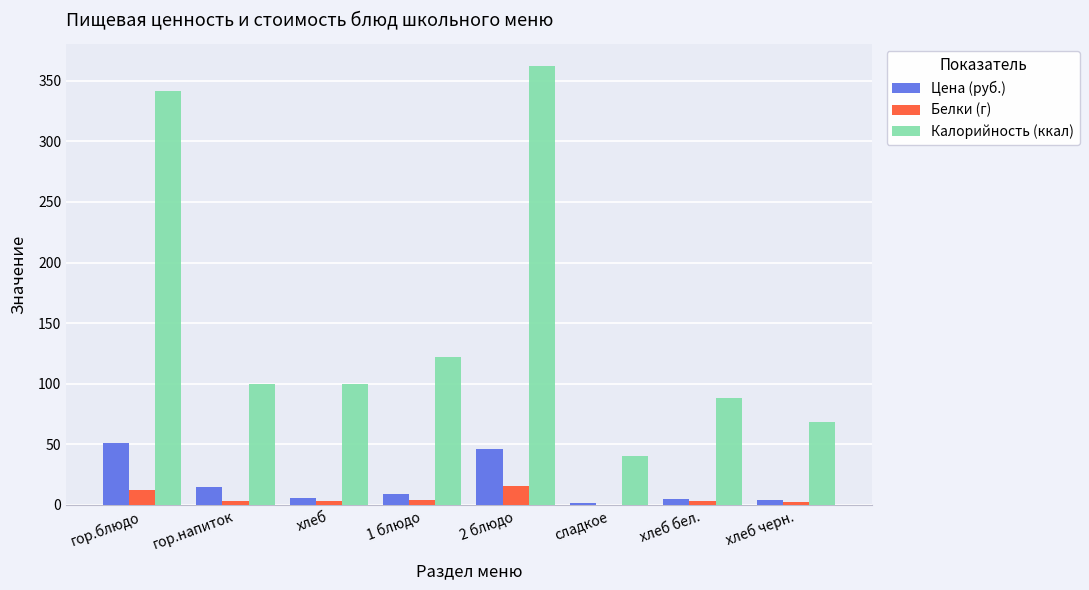

At which label does Калорийность (ккал) reach its peak?

2 блюдо